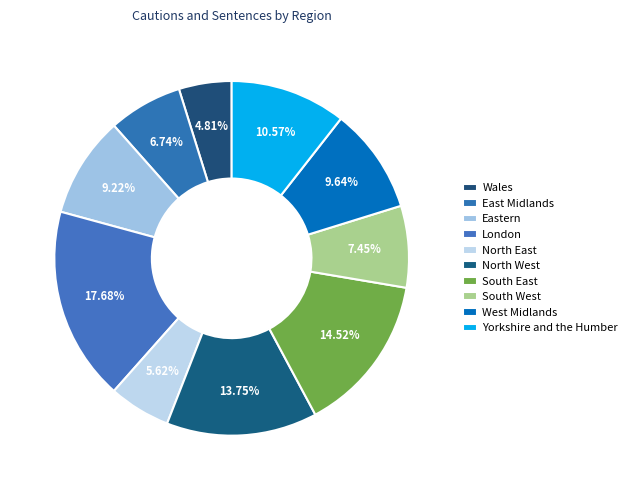

To the nearest percent, what percentage of the pie is West Midlands?

10%